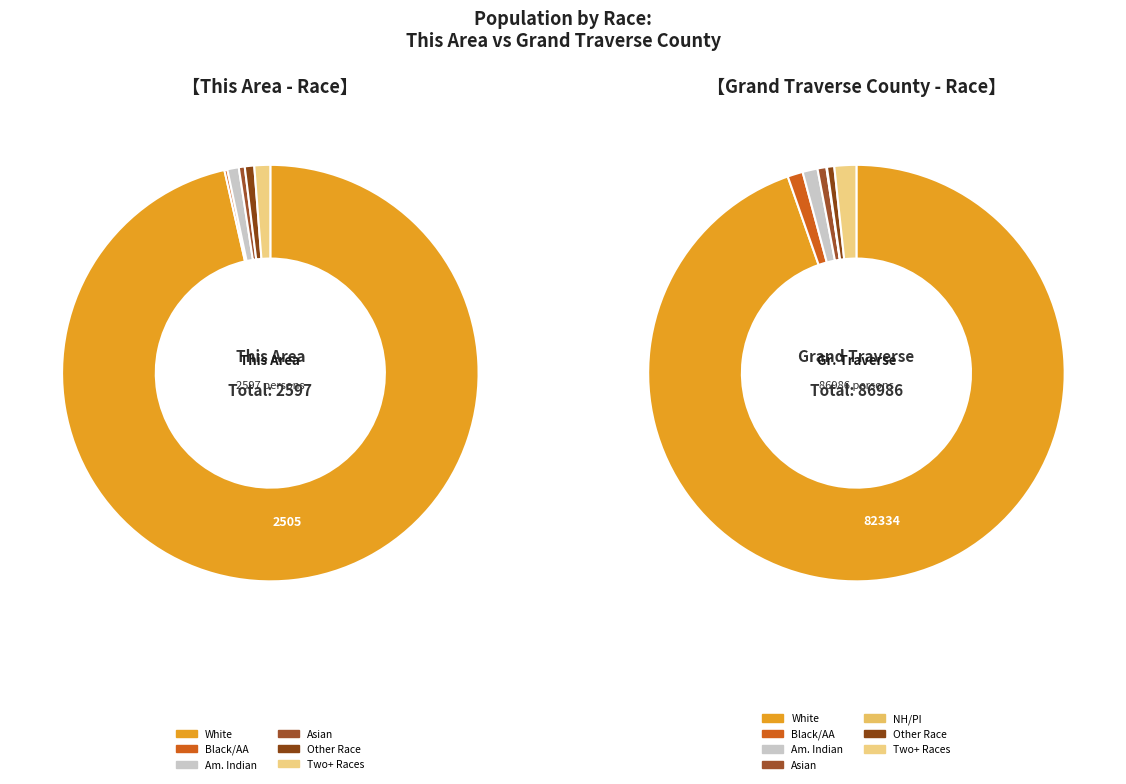

Which series has the largest range (max minus min)?

values_county